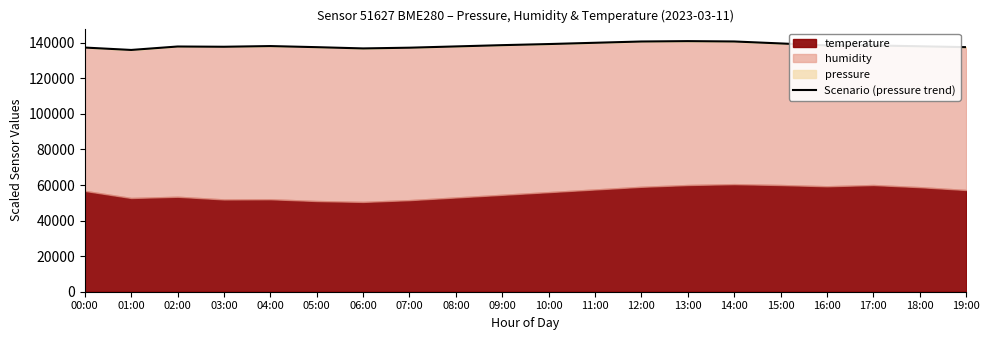

What is the smallest value displayed?

135937.8